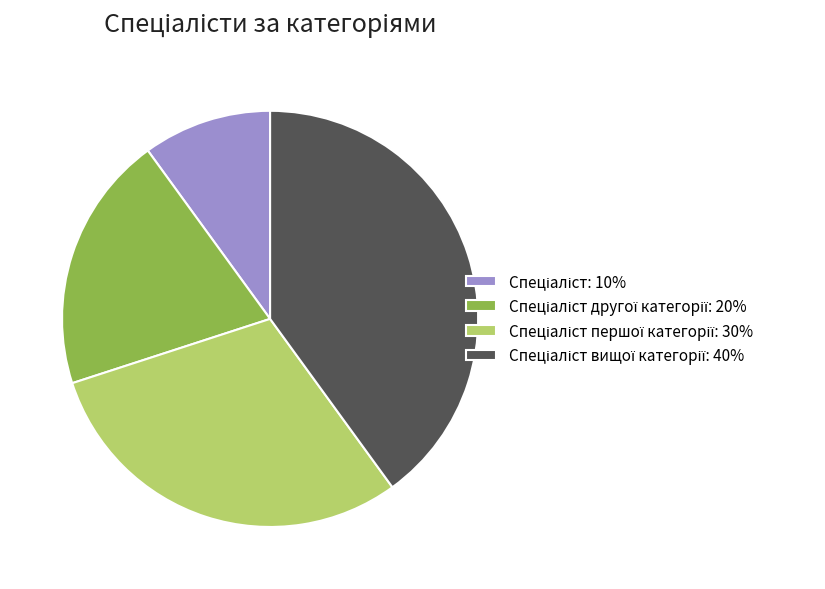

Is there a majority slice in this chart?

No